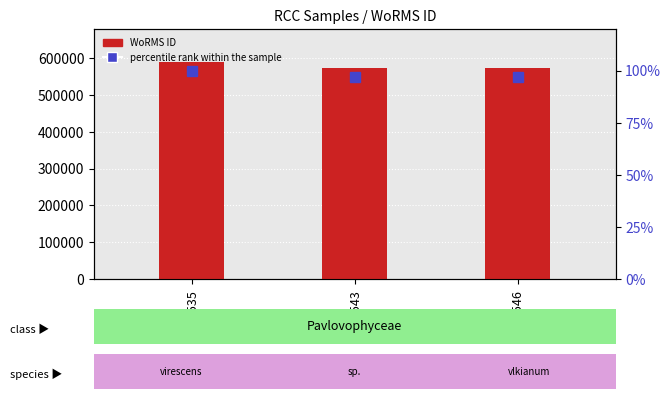

Reading right to left, what are all the values shown in this chart?

WoRMS ID: 573854.0	573853.0	590559.0
percentile rank within the sample: 97.2	97.2	100.0